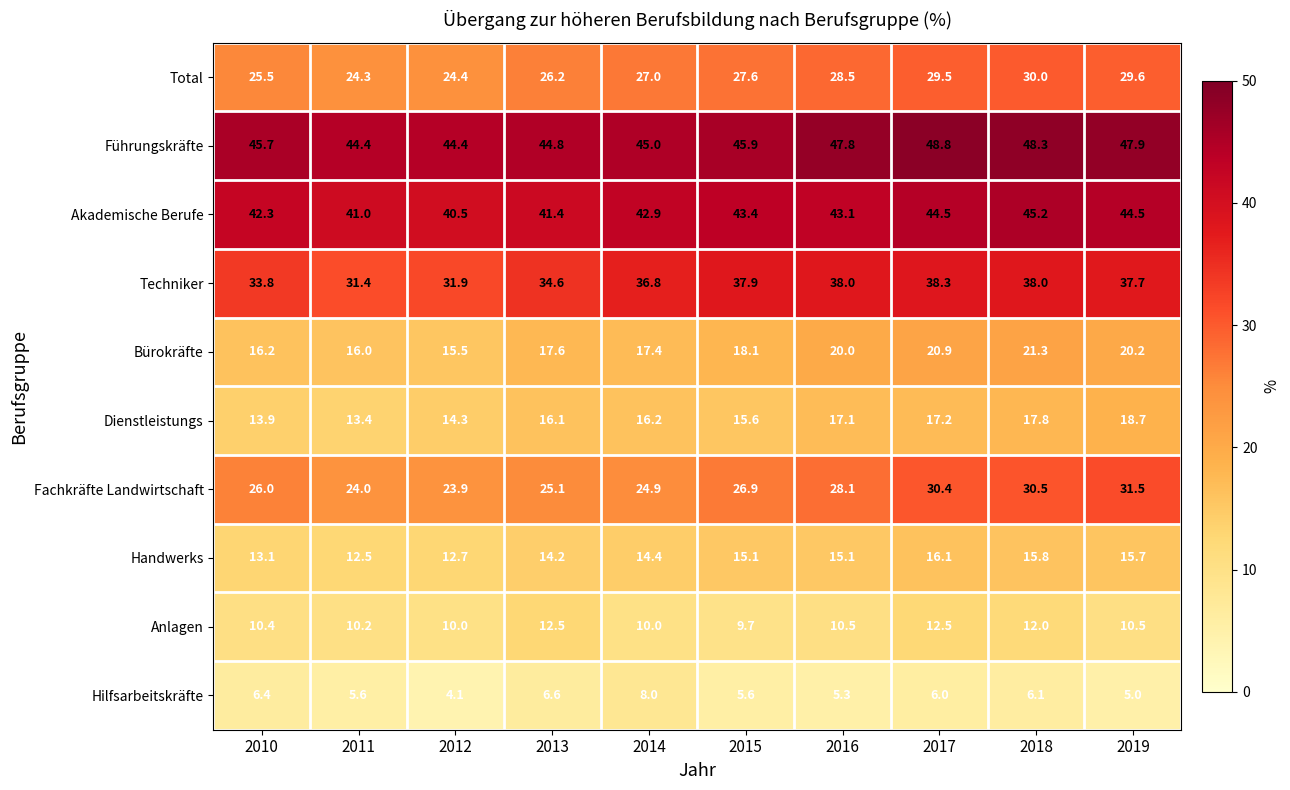

What is the difference between the maximum and second lowest values in the Akademische Berufe series?

4.2